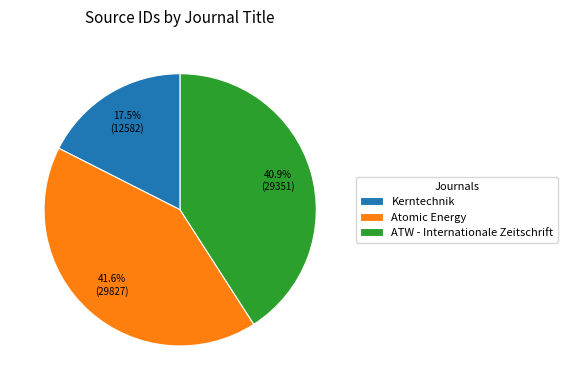

True or false: Atomic Energy accounts for 42% of the total.

True